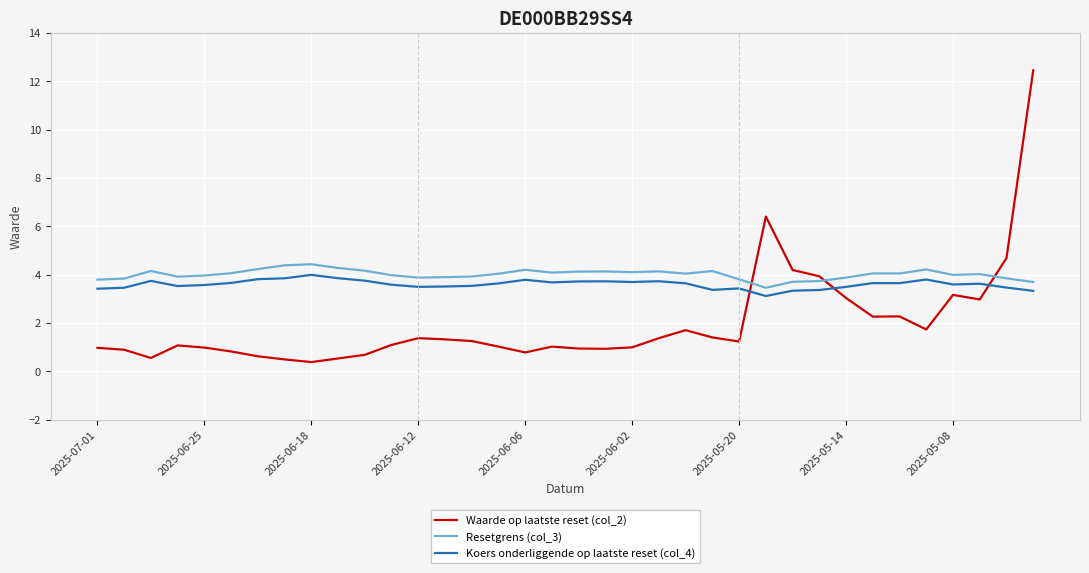

True or false: Koers onderliggende op laatste reset (col_4) and Resetgrens (col_3) intersect in this chart.

False